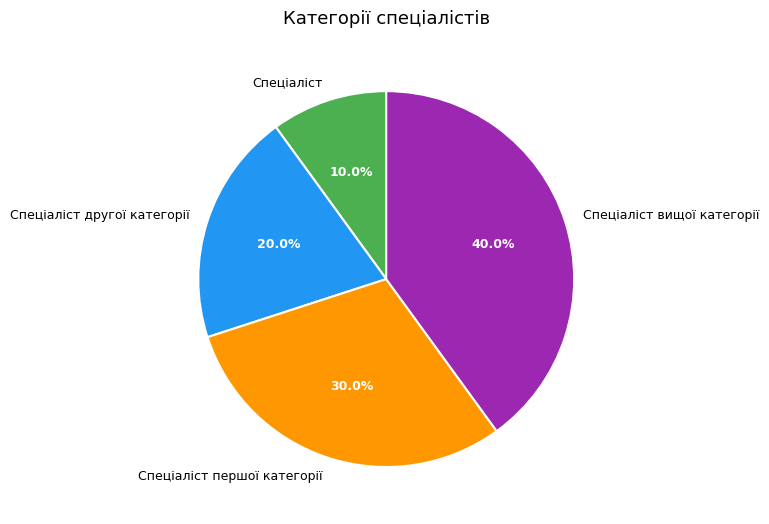

To the nearest percent, what portion does Спеціаліст вищої категорії represent?

40%